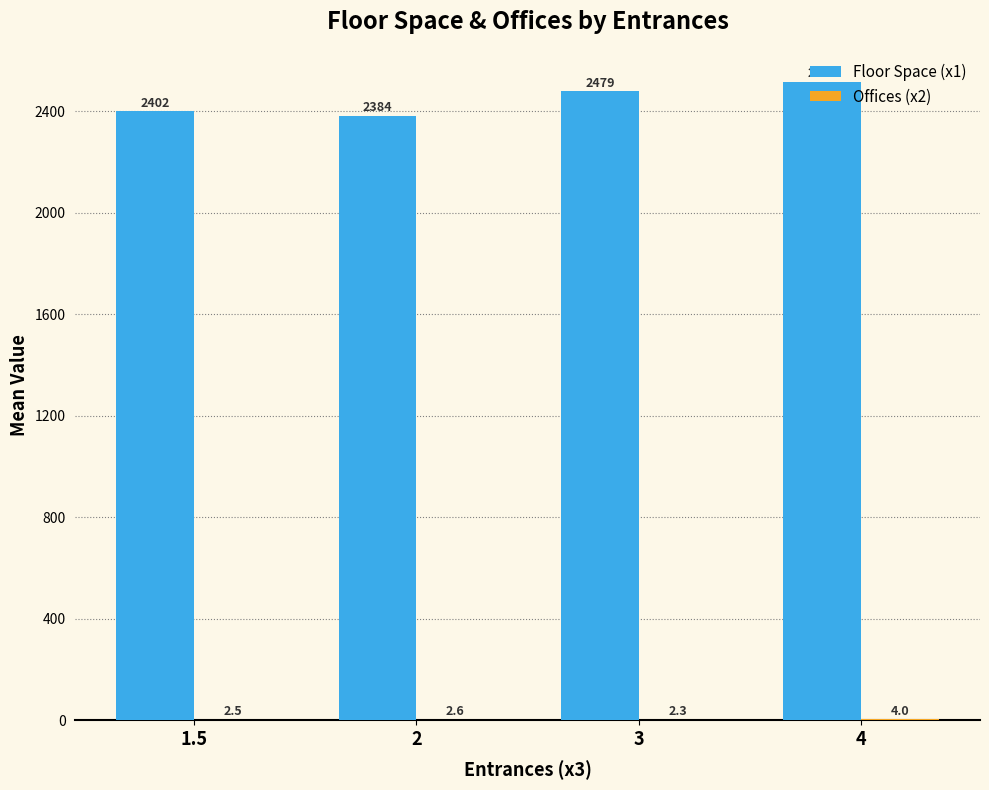

Between 3 and 4, which series saw the biggest shift?

Floor Space (x1)